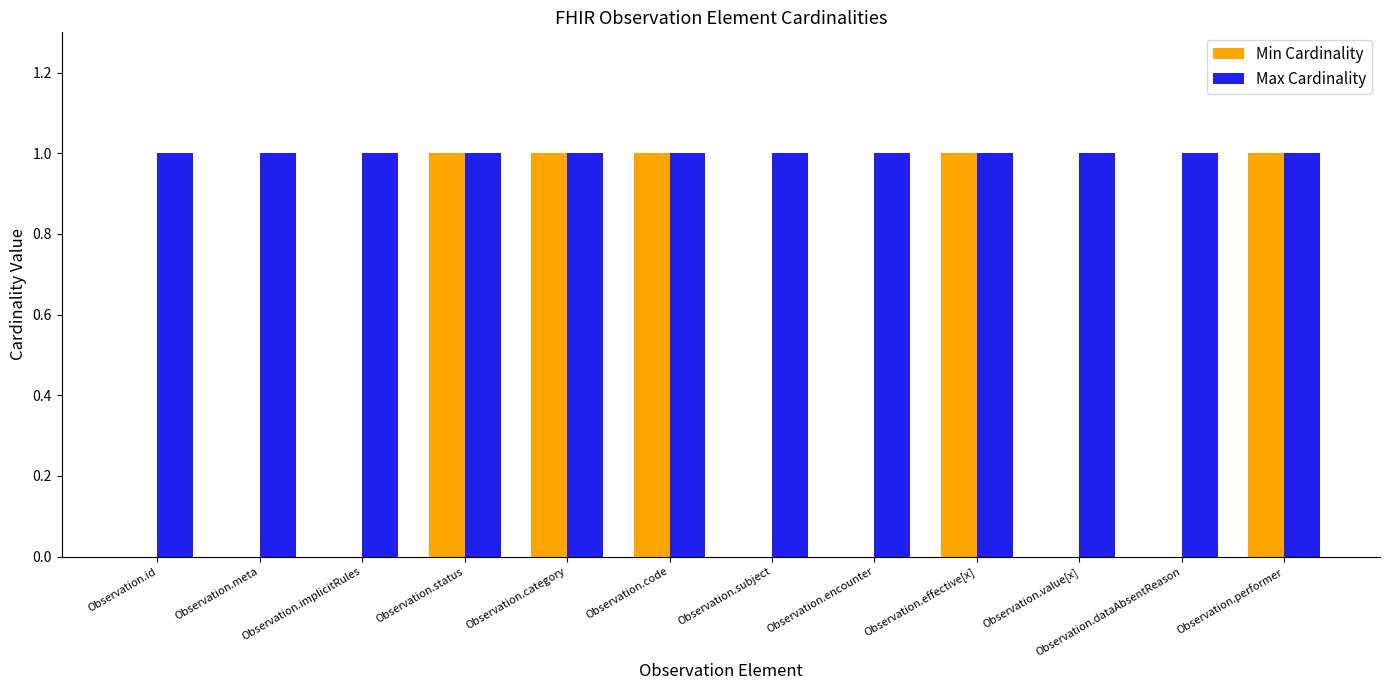

How many groups of bars are there?

12